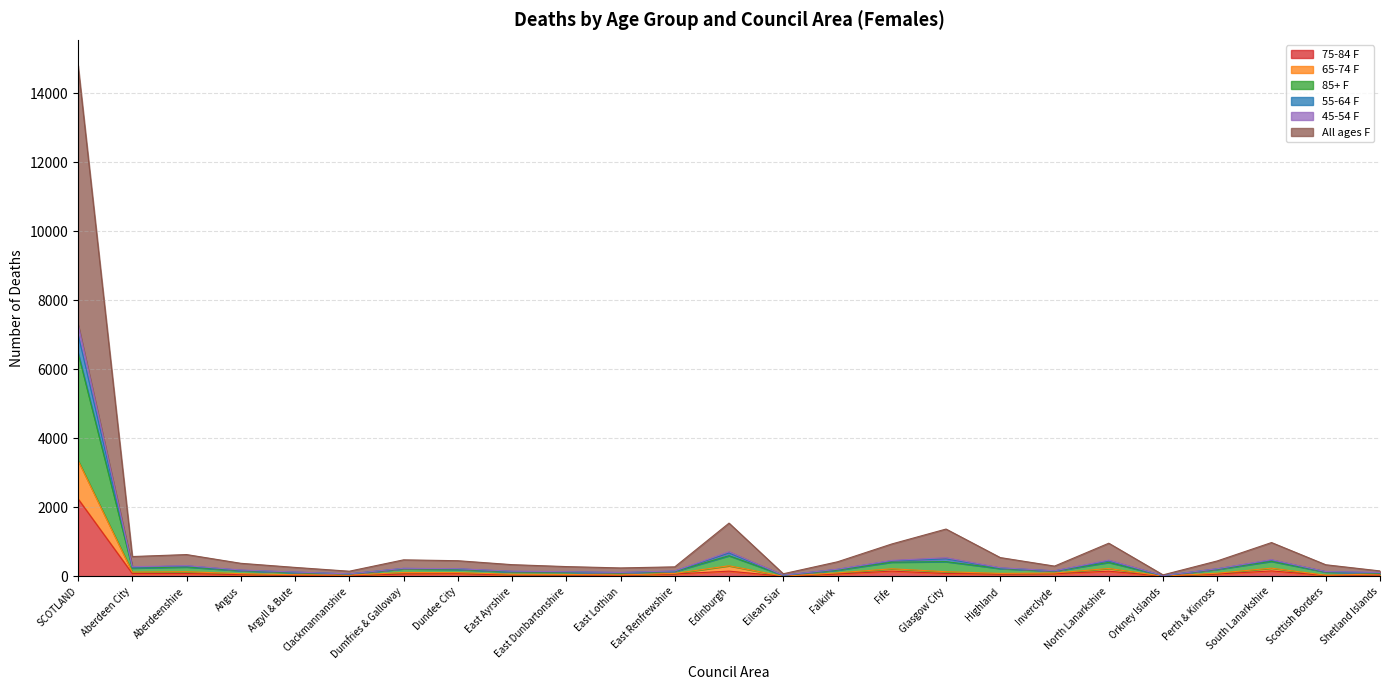

What is the minimum value shown in the chart?

5